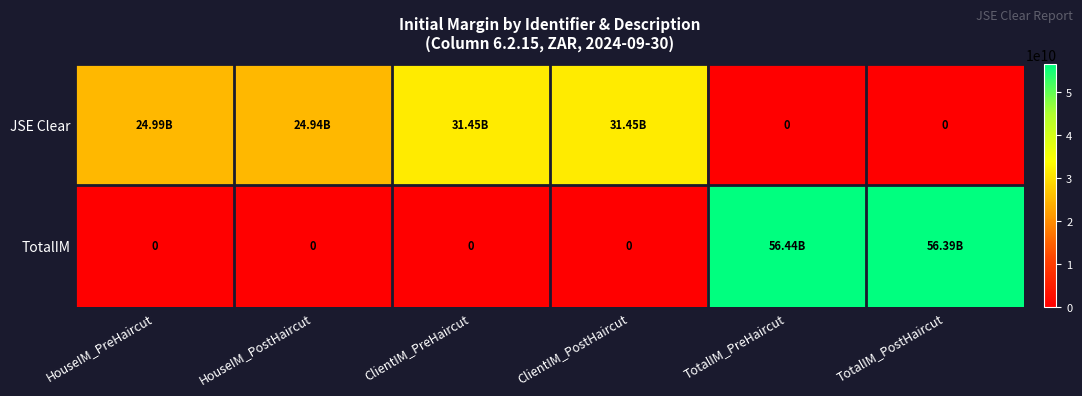

Between TotalIM_PreHaircut and HouseIM_PostHaircut, which is larger?

HouseIM_PostHaircut